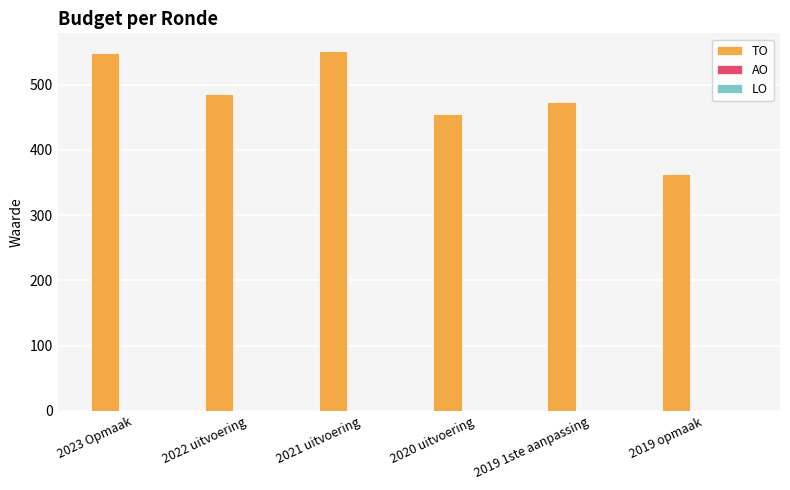

The value at 2022 uitvoering is 856. True or false?

False